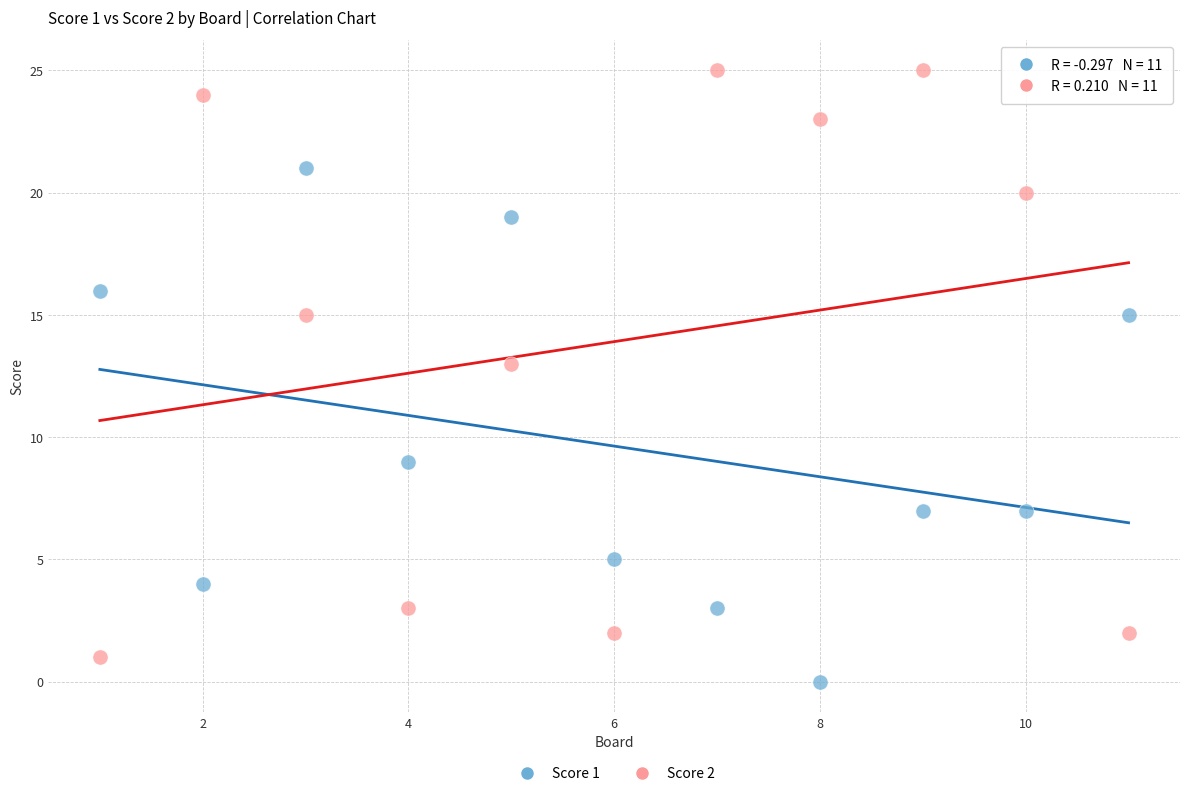

Across all data points, what is the range of X values (max minus min)?

10